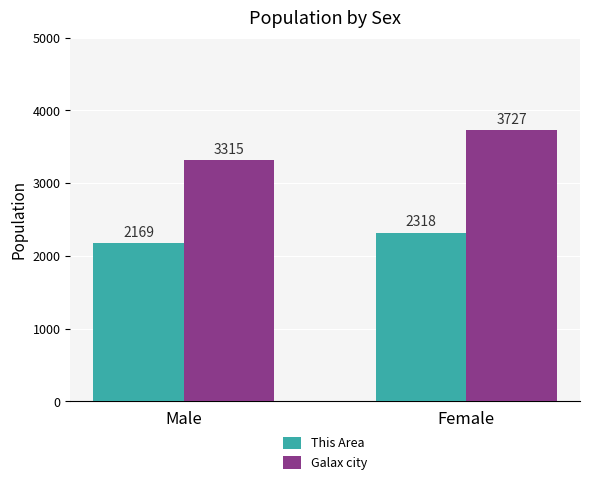

Reading left to right, transcribe all the data shown in this chart.

This Area: Male=2169	Female=2318
Galax city: Male=3315	Female=3727